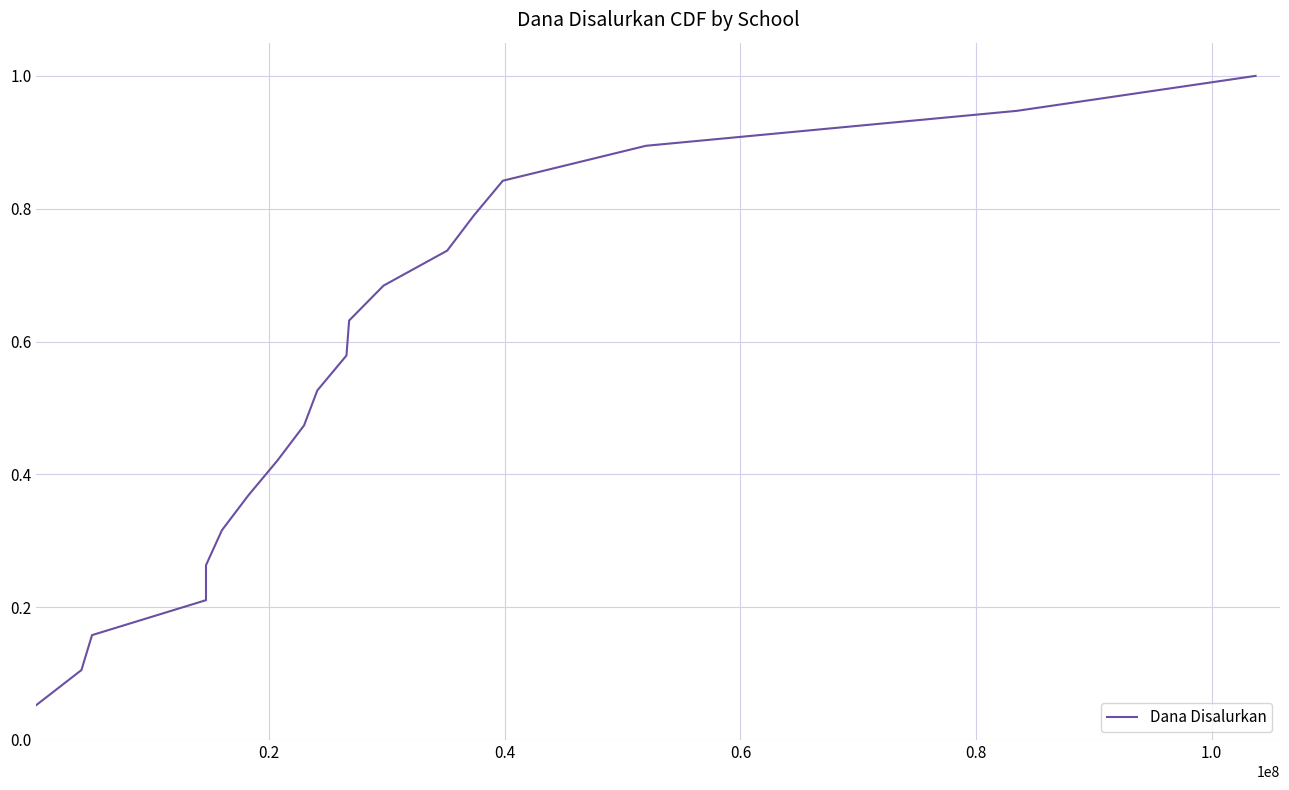

Reading left to right, list all the values displayed in this chart.

0.1	0.1	0.2	0.2	0.3	0.3	0.4	0.4	0.5	0.5	0.6	0.6	0.7	0.7	0.8	0.8	0.9	0.9	1.0